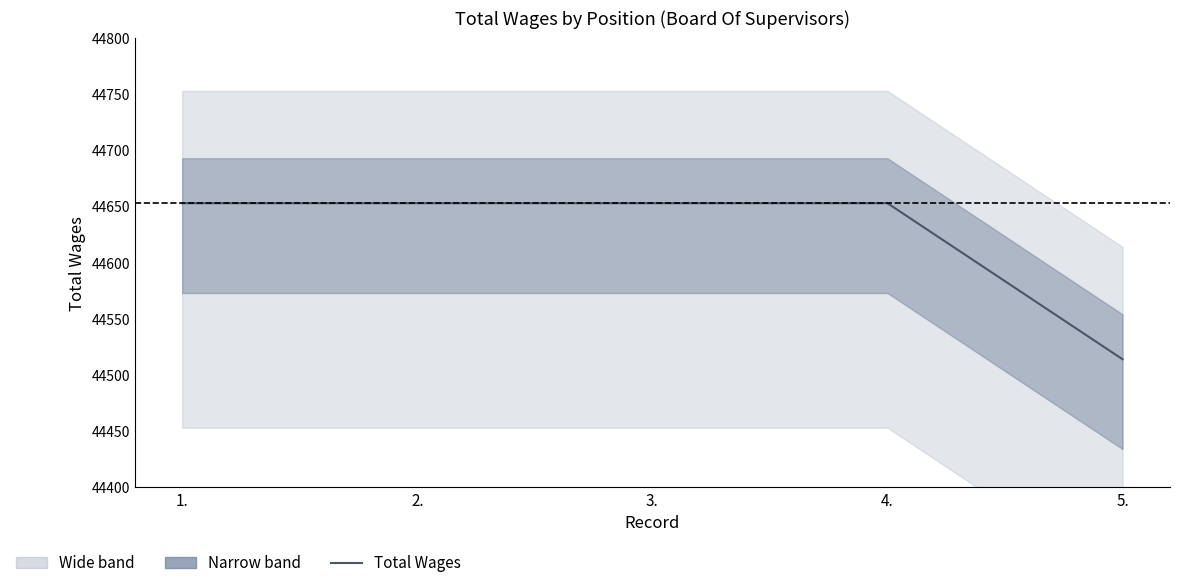

How many lines are shown in the chart?

1